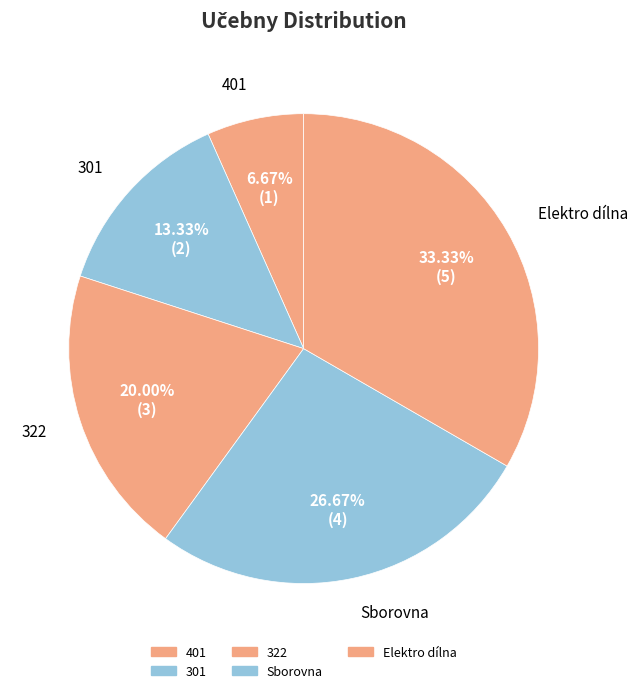

Which category has the biggest portion of the pie?

Elektro dílna